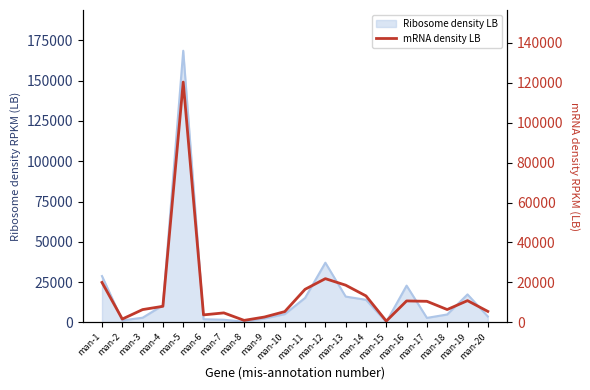

At which label is the value closest to 60473?

man-12